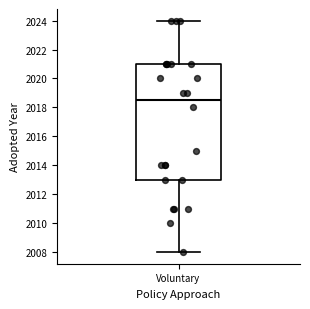

Read this box plot against the y-axis: the position of the median line, the range covered by the box, and the ends of both whiskers. The values are not printed on the chart, so give them approximately, as read against the axis.

median 2018.6, box 2013.0 to 2021.0, whiskers 2008.0 to 2024.0